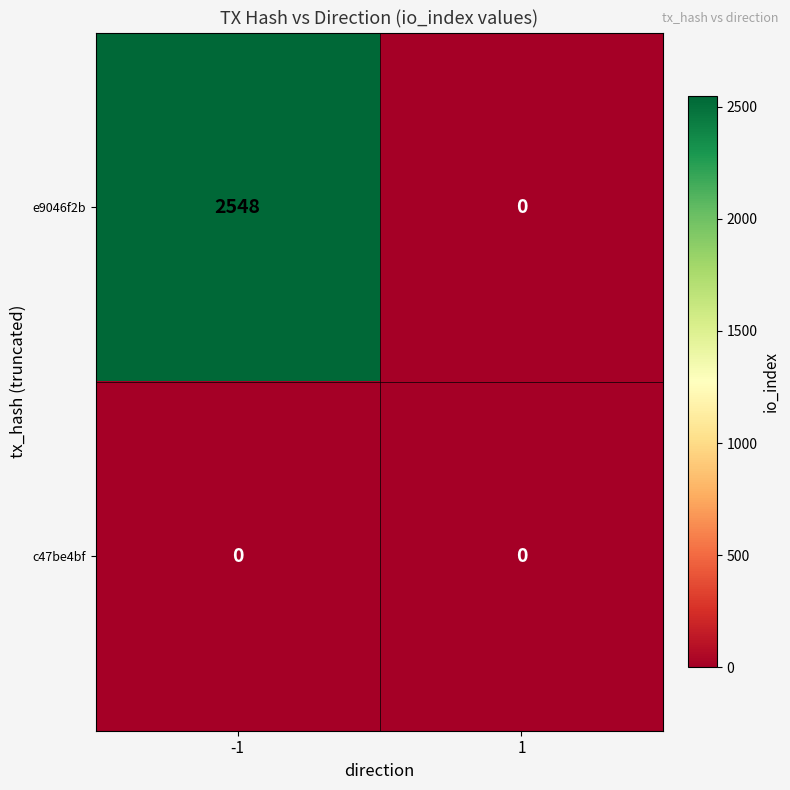

Rank the series at -1 from highest to lowest value.

e9046f2b, c47be4bf